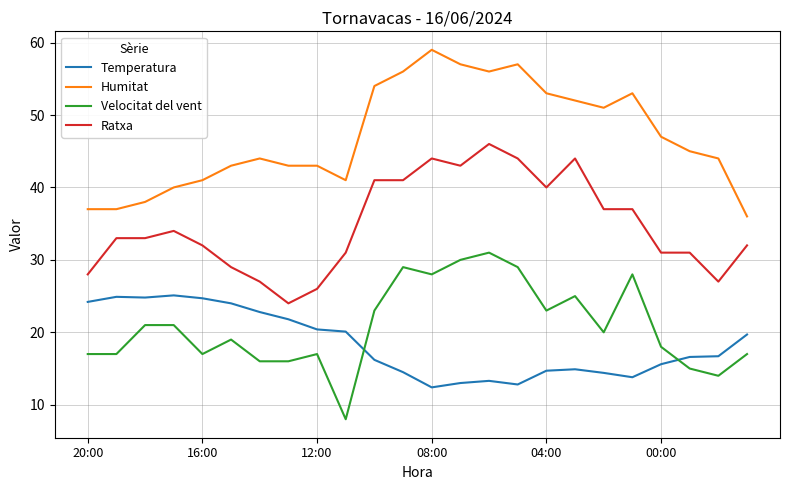

True or false: Velocitat del vent and Ratxa intersect in this chart.

False